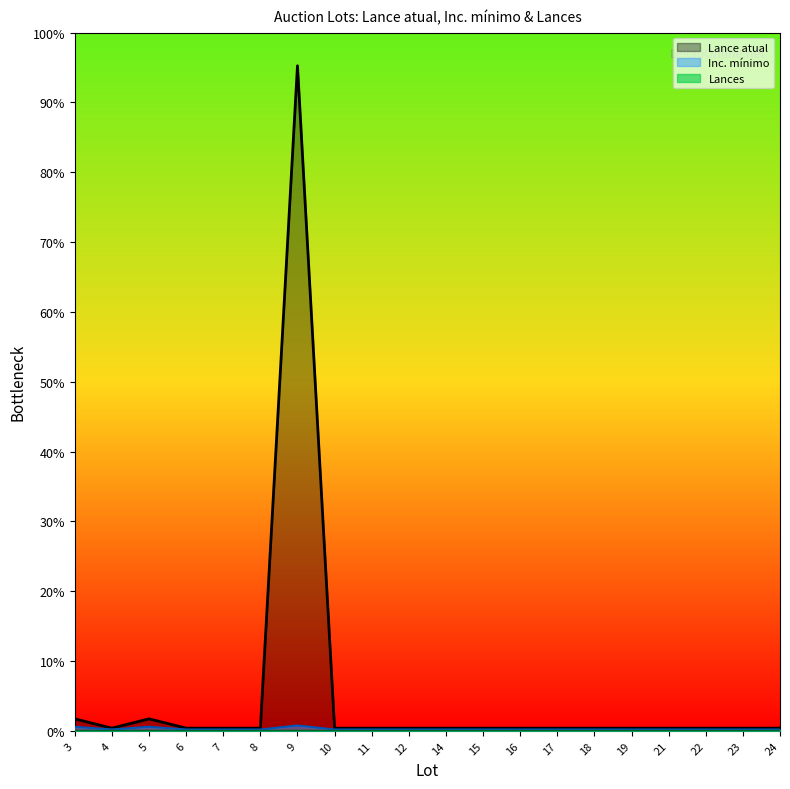

How many interior local peaks does the Inc. mínimo series have?

2